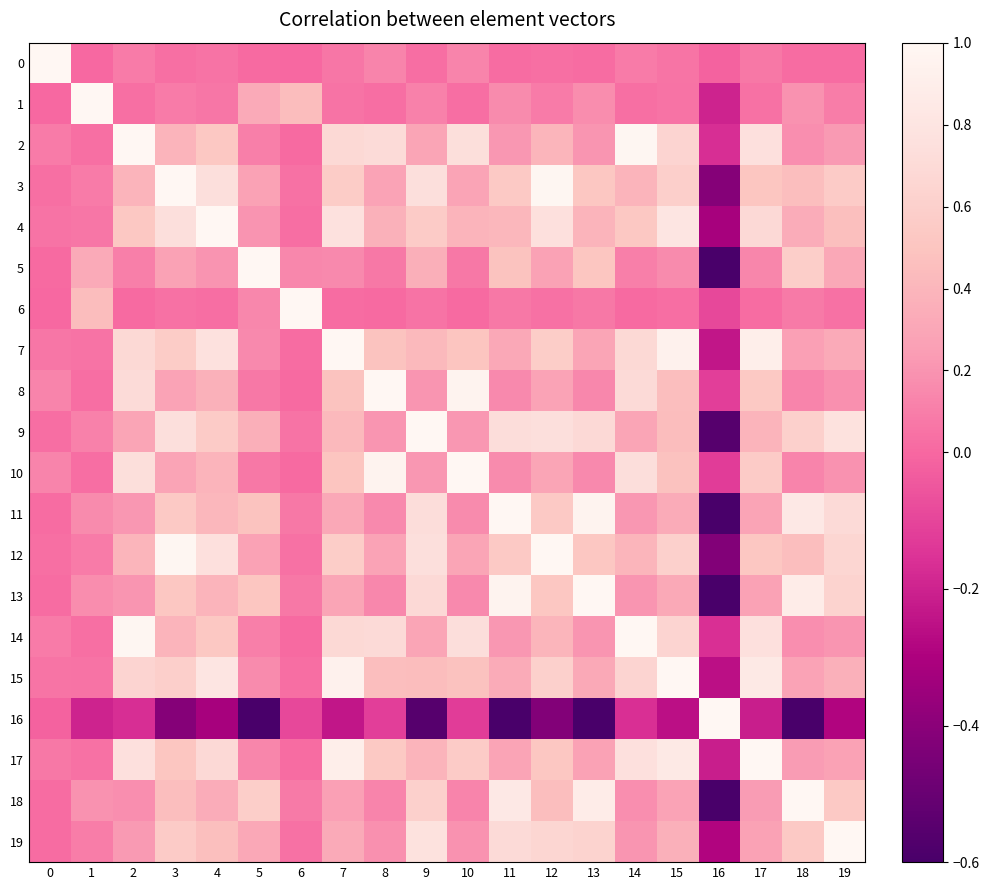

Which series has the largest range (max minus min)?

16